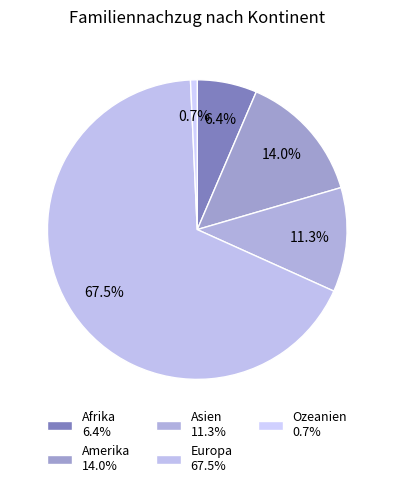

What is the ratio of the value at Afrika to the value at Asien?

0.6